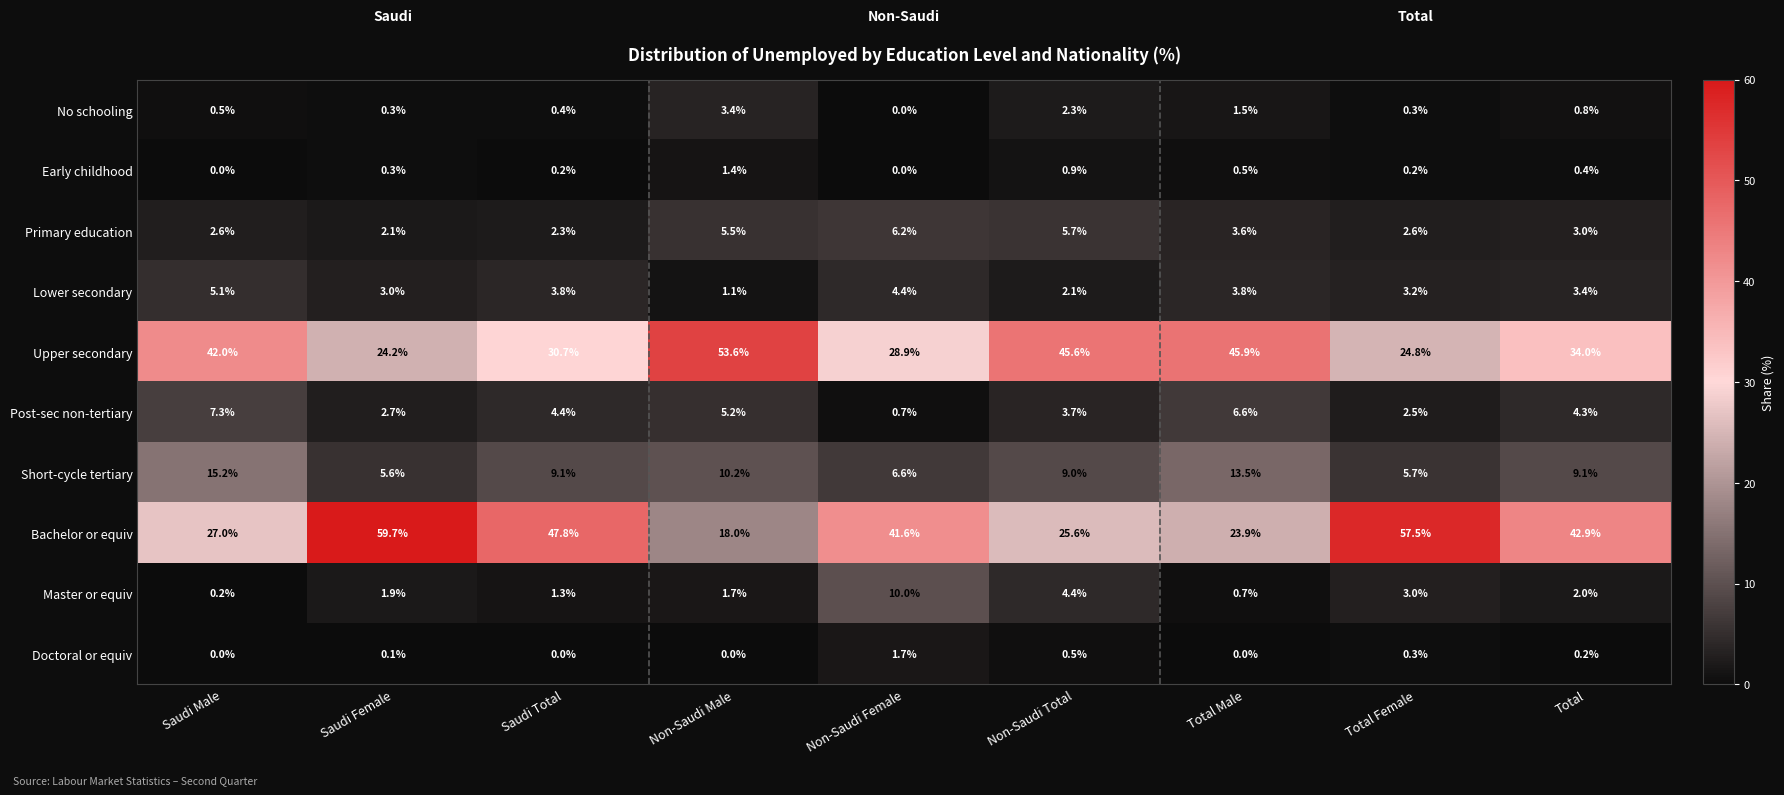

What is the total value across all series at Saudi Male?

99.9